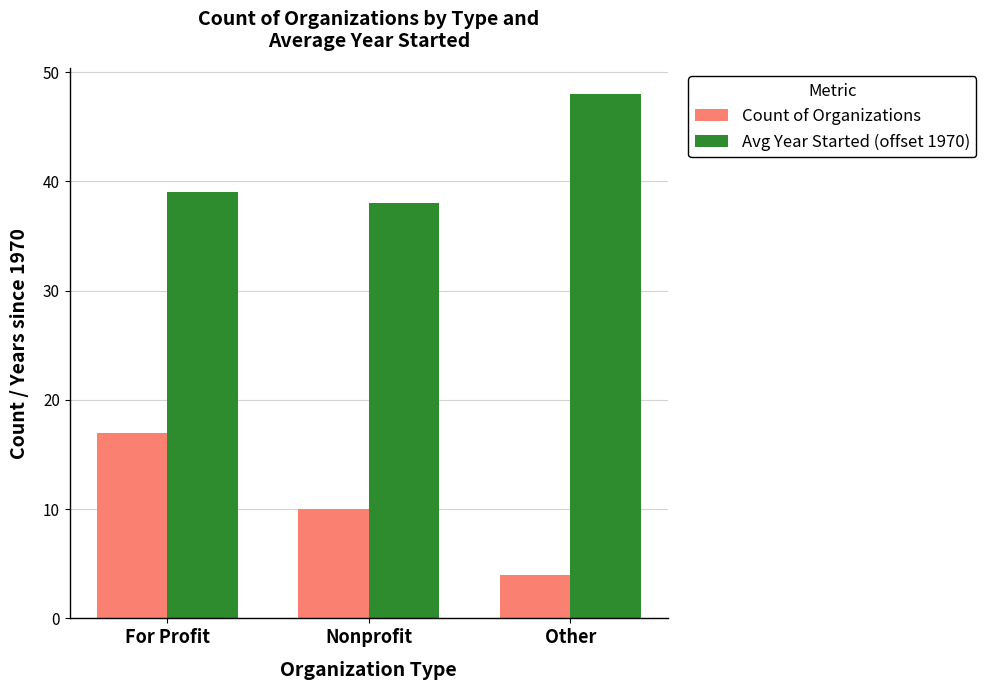

Is the value of Avg Year Started (offset 1970) at Other greater than the value of Count of Organizations at Nonprofit?

Yes